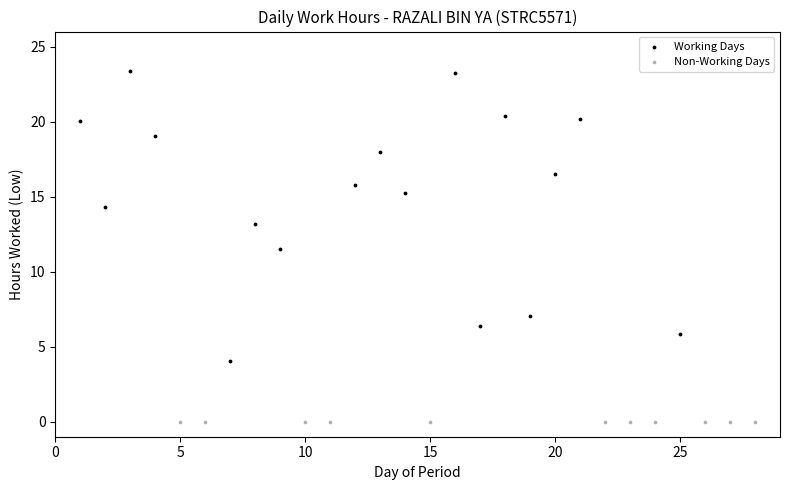

Which series contains the highest Y value?

Working Days